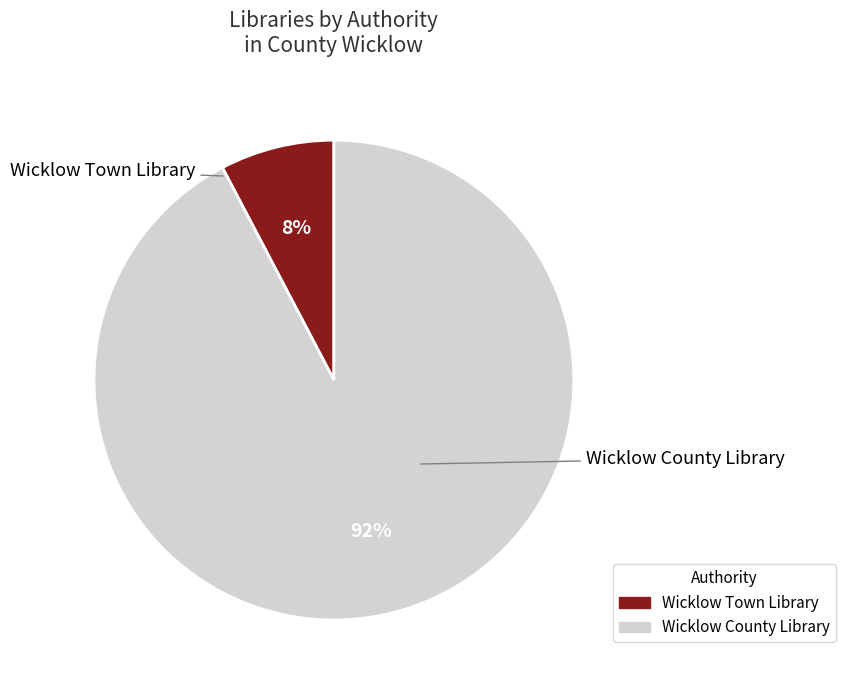

Is Wicklow Town Library the majority of the pie?

No